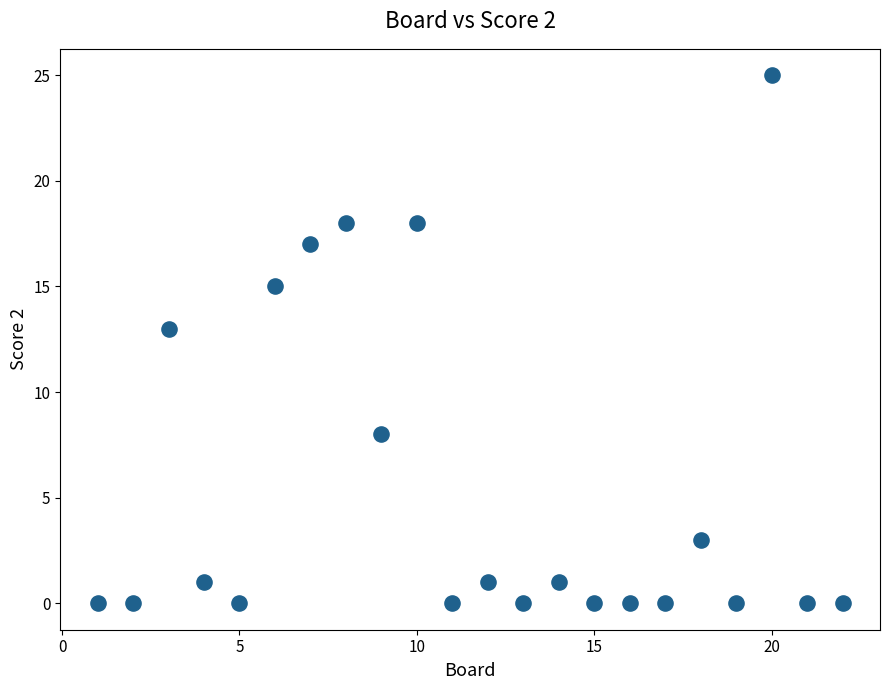

What Y value in the scatter plot is closest to 12?

13